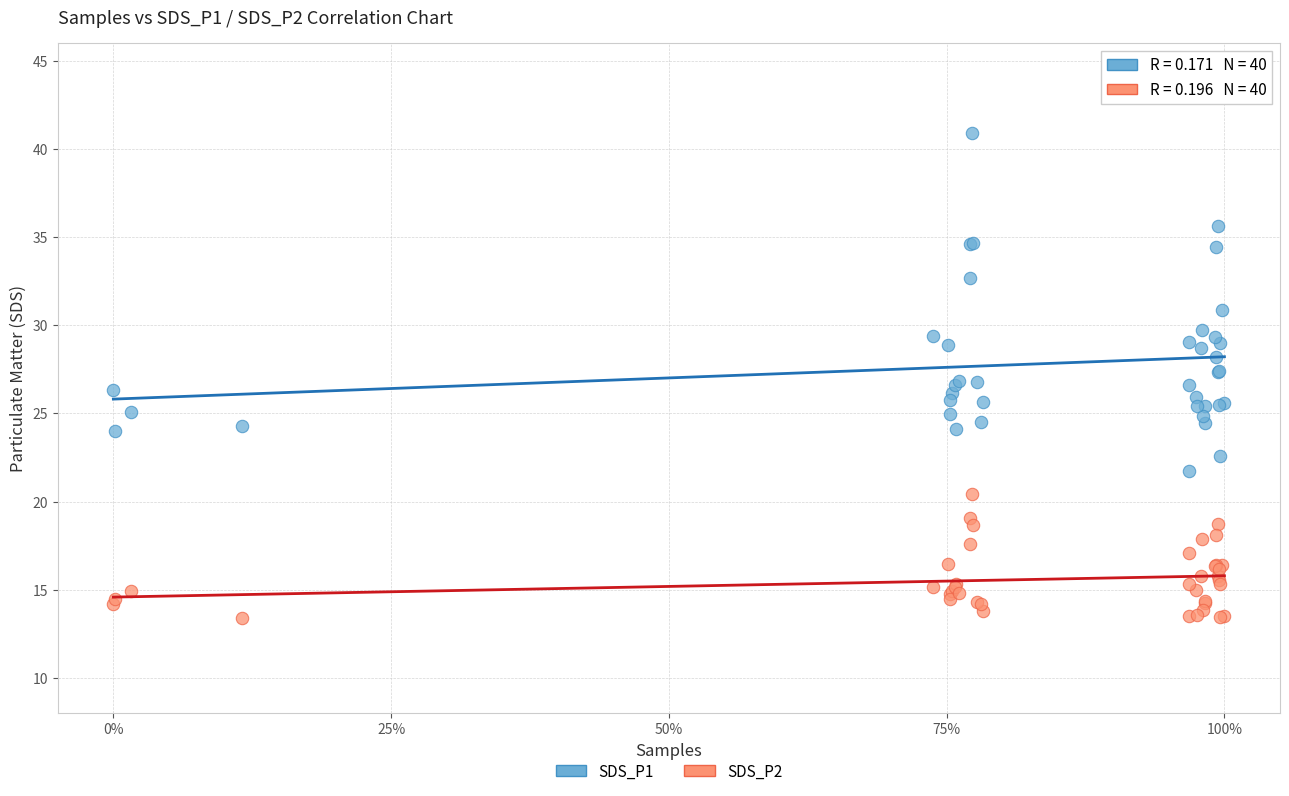

Which series contains the lowest Y value?

SDS_P2